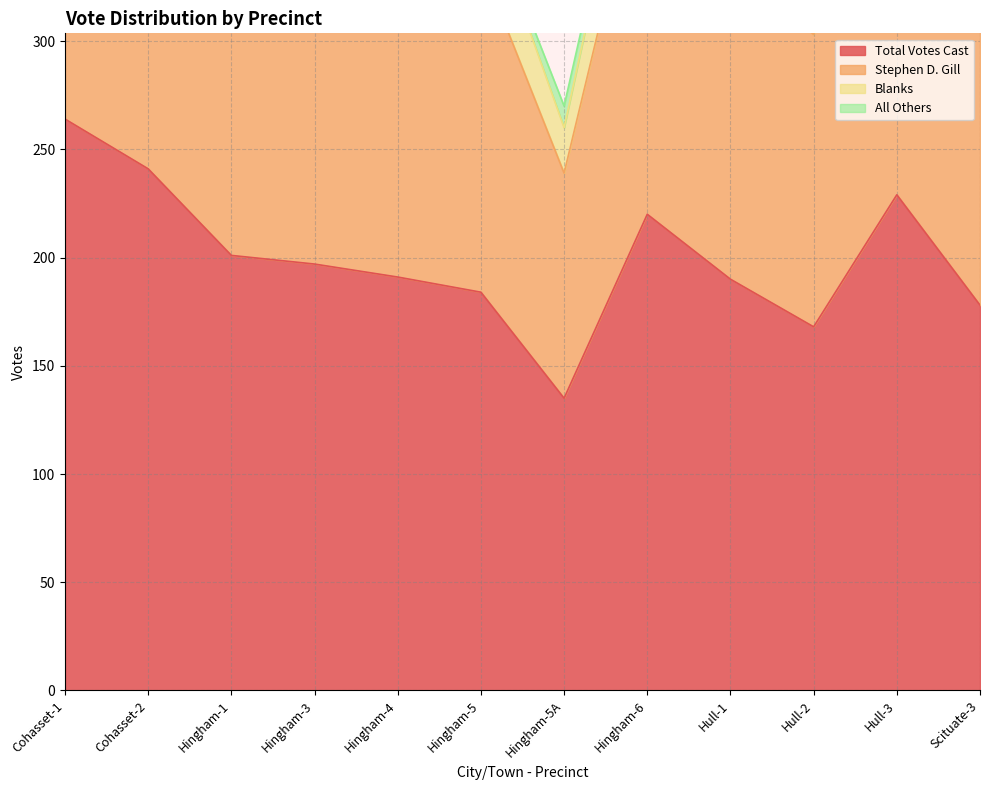

Which category has the highest value in the Total Votes Cast series?

Cohasset-1